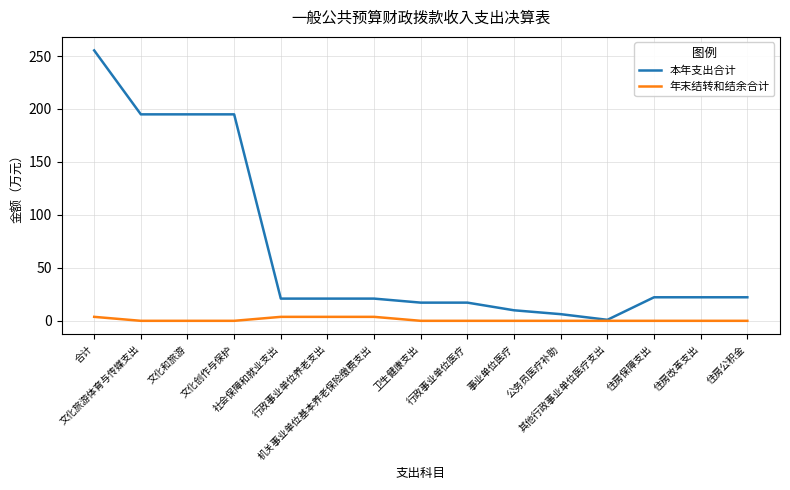

At which category is the sum across all series the highest?

合计